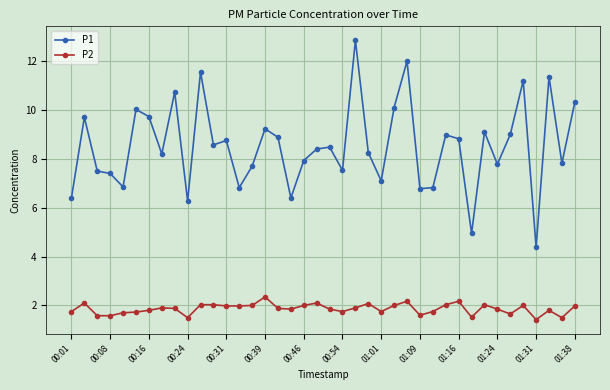

List the series in order of their peak value, highest first.

P1, P2